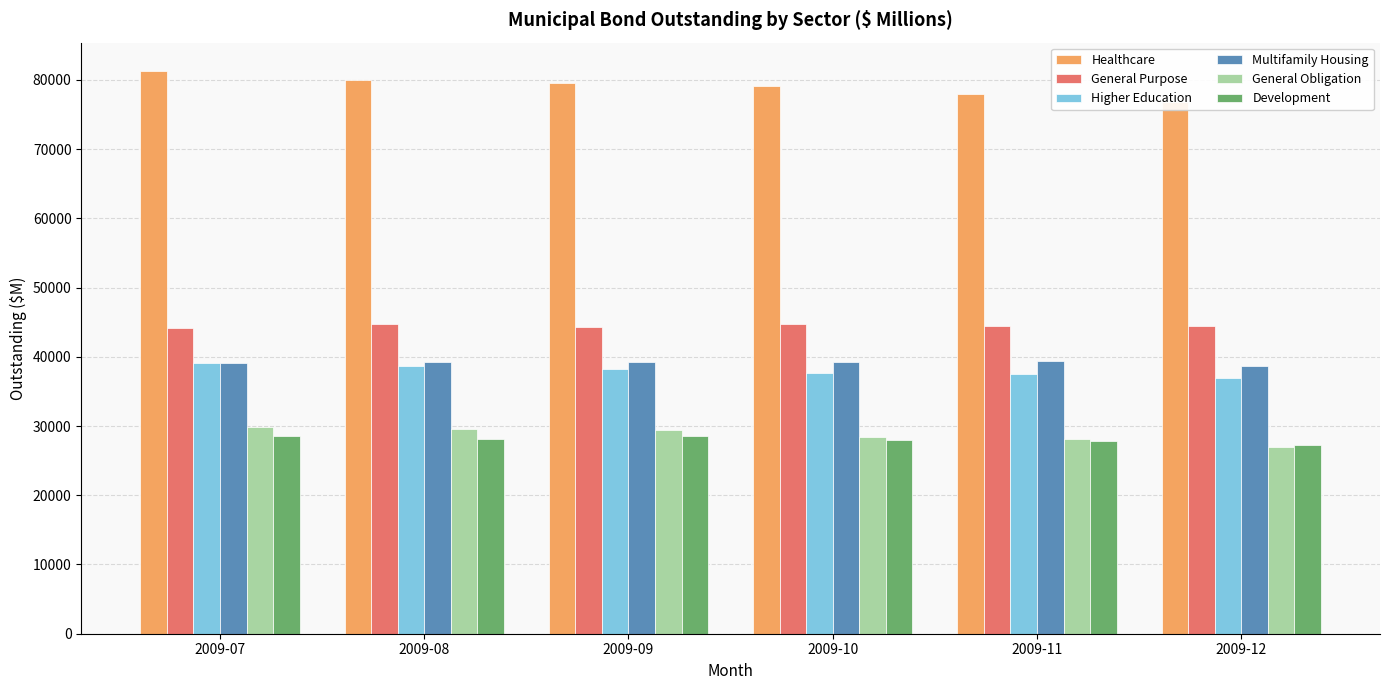

Rank the series by their maximum value, from highest to lowest.

Healthcare, General Purpose, Multifamily Housing, Higher Education, General Obligation, Development